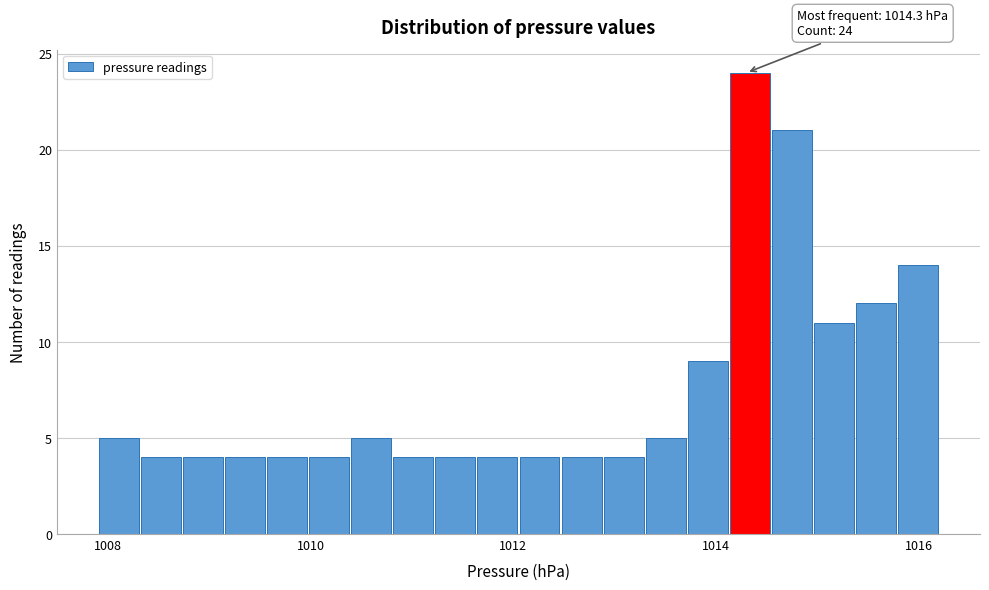

Around what value on the x-axis is the tallest bar? Give the approximate position of its centre, as read against the axis.

1014.4